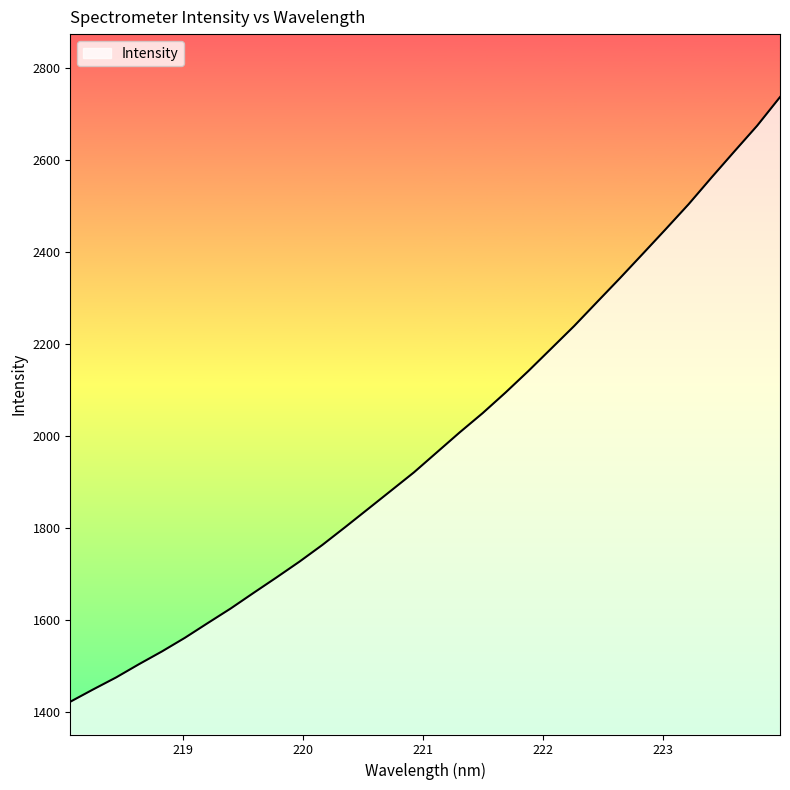

How many lines are shown in the chart?

1